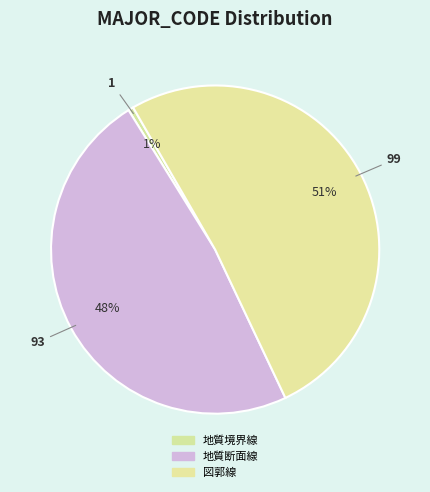

Which category has the smallest portion of the pie?

地質境界線